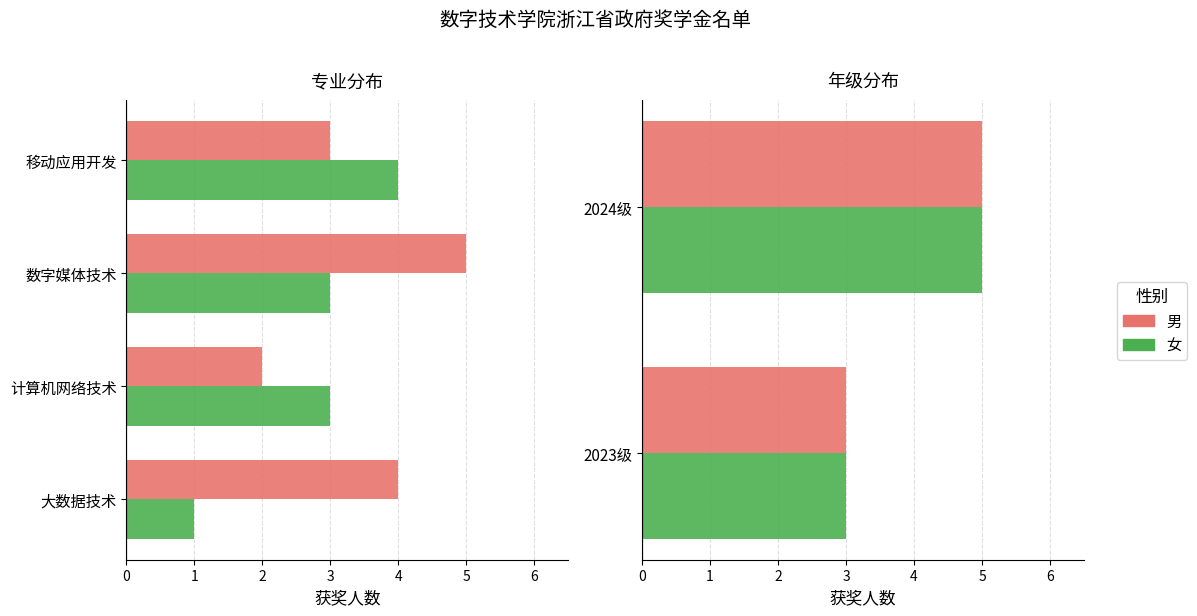

What is the total value across all series at 2024级?

10